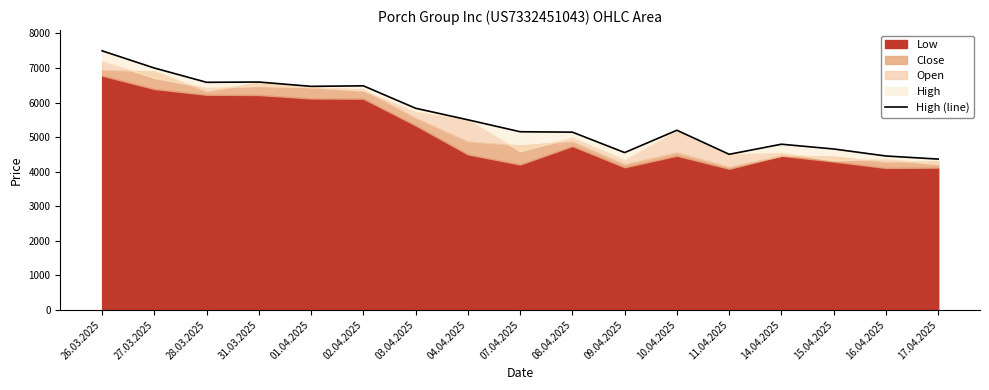

What is the average value?

5575